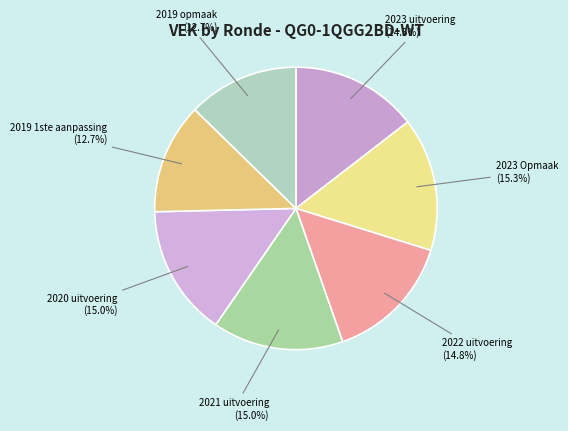

How many slices are in this pie chart?

7